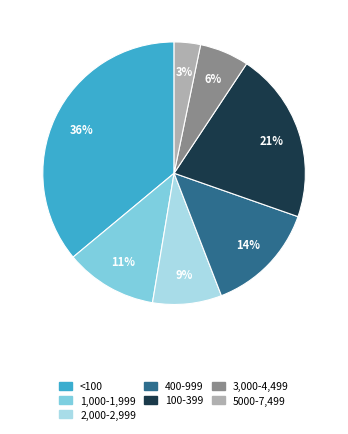

Is there a majority slice in this chart?

No